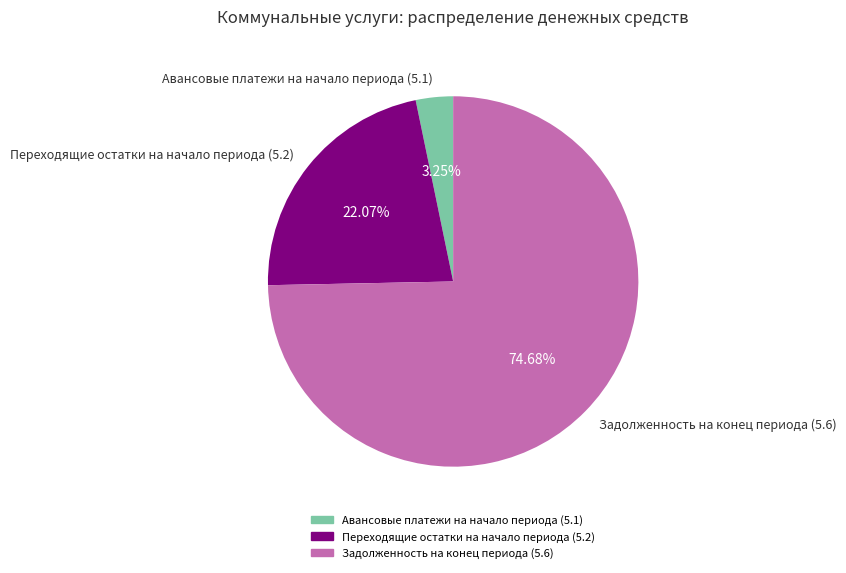

To the nearest percent, what percentage of the pie is Авансовые платежи на начало периода (5.1)?

3%